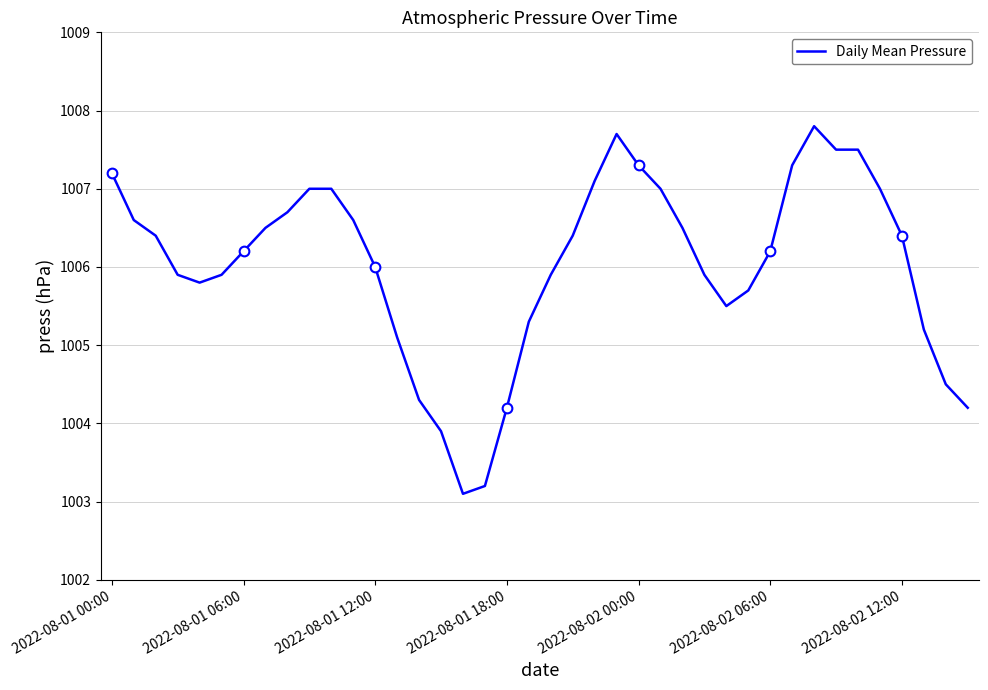

What is the maximum value for Daily Mean Pressure?

1007.8